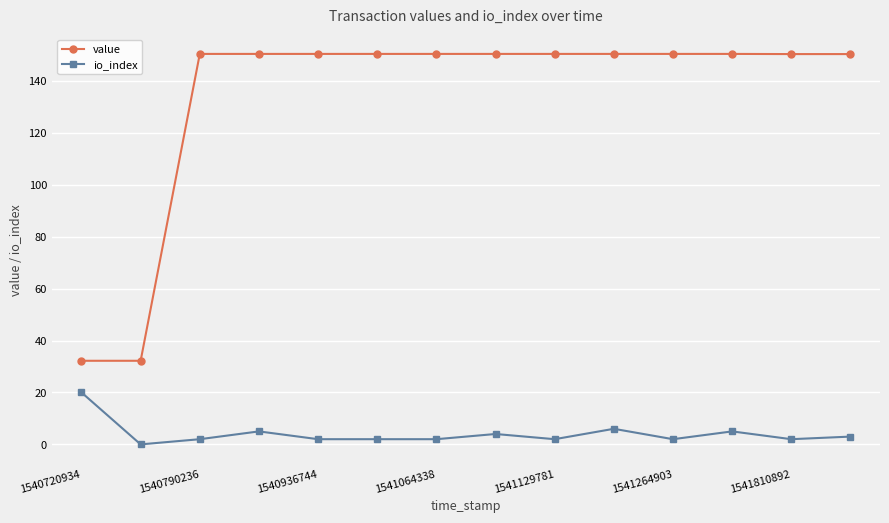

What is the sum of all io_index values?

57.0